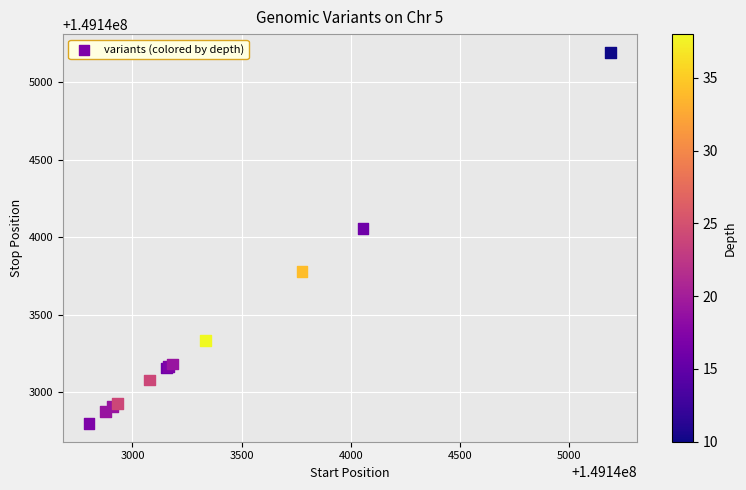

What Y value in the scatter plot is closest to 149143996?

149144057